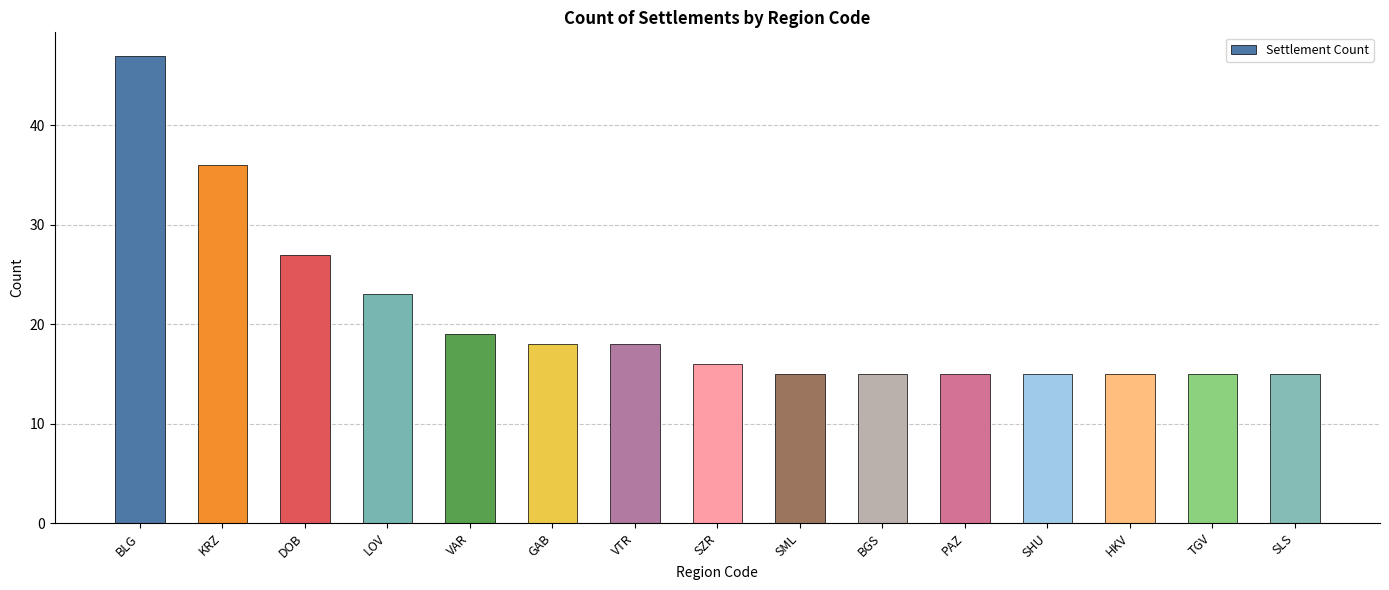

The chart shows a value of 27 at DOB. True or false?

True